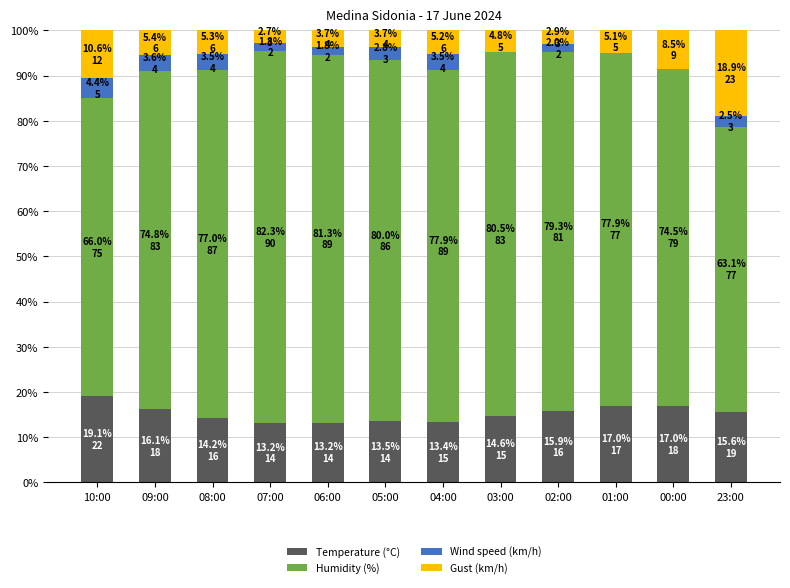

At which label does Temperature (°C) reach its peak?

10:00